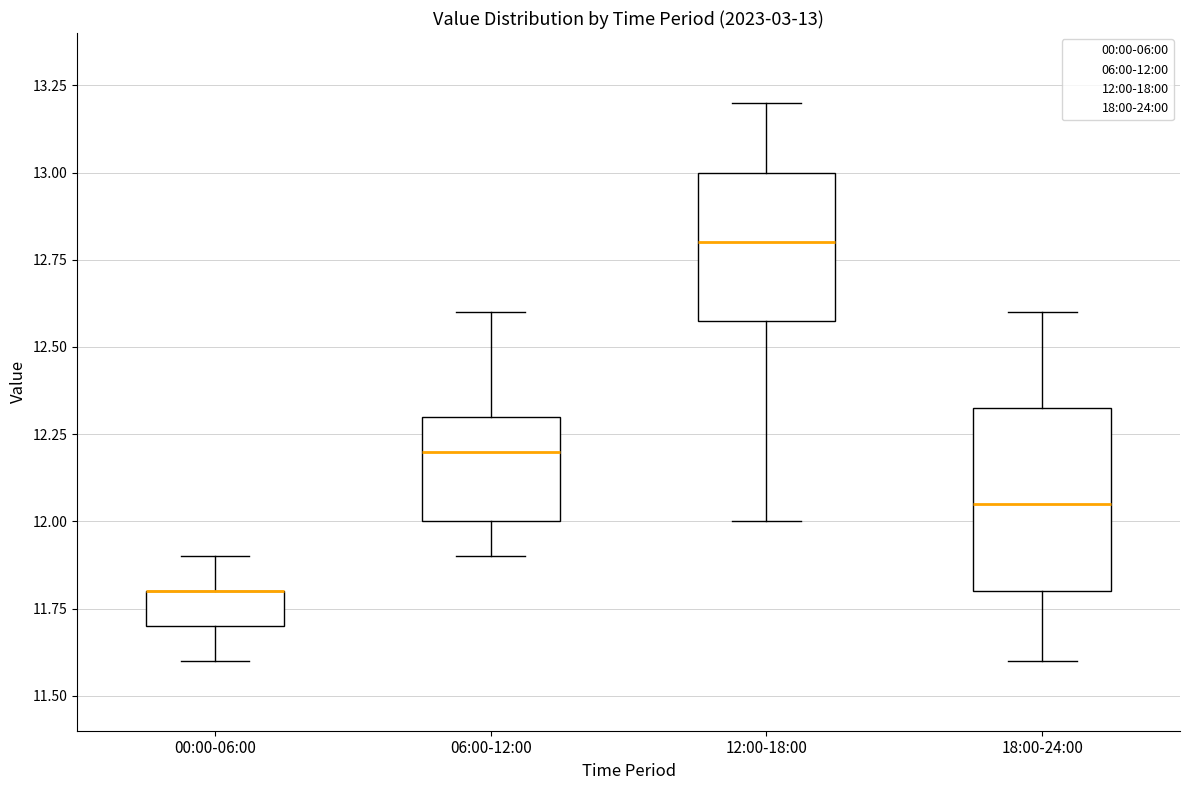

Which box is the tallest, from its lower edge to its upper edge?

18:00-24:00